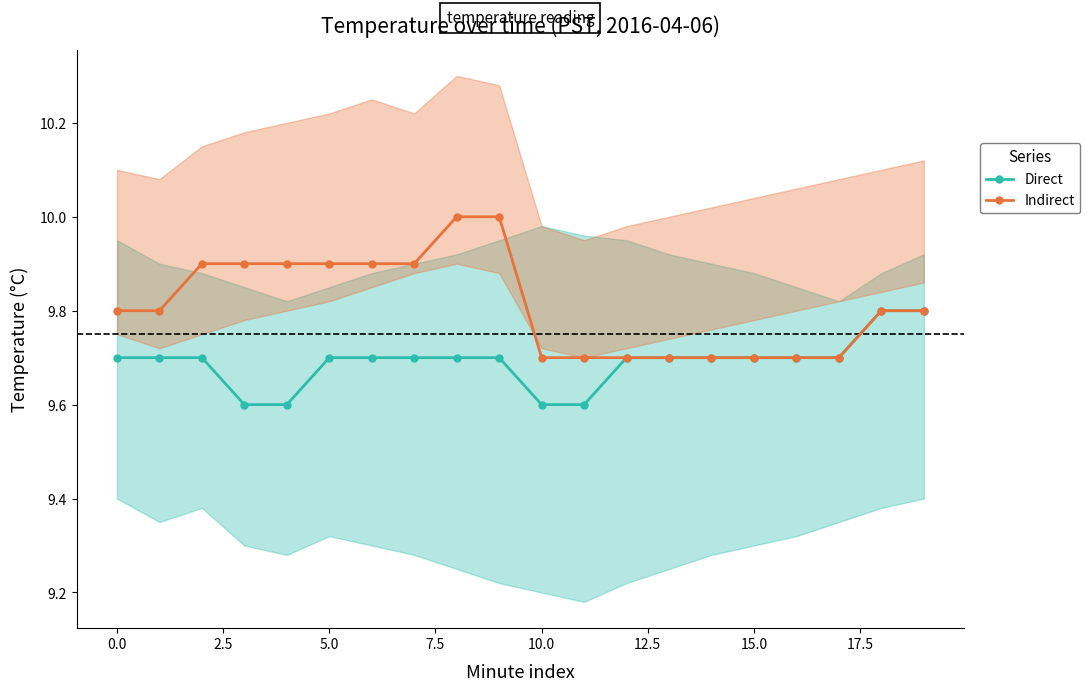

Reading left to right, extract all data points from this chart.

Direct: 9.7	9.7	9.7	9.6	9.6	9.7	9.7	9.7	9.7	9.7	9.6	9.6	9.7	9.7	9.7	9.7	9.7	9.7	9.8	9.8
Indirect: 9.8	9.8	9.9	9.9	9.9	9.9	9.9	9.9	10.0	10.0	9.7	9.7	9.7	9.7	9.7	9.7	9.7	9.7	9.8	9.8